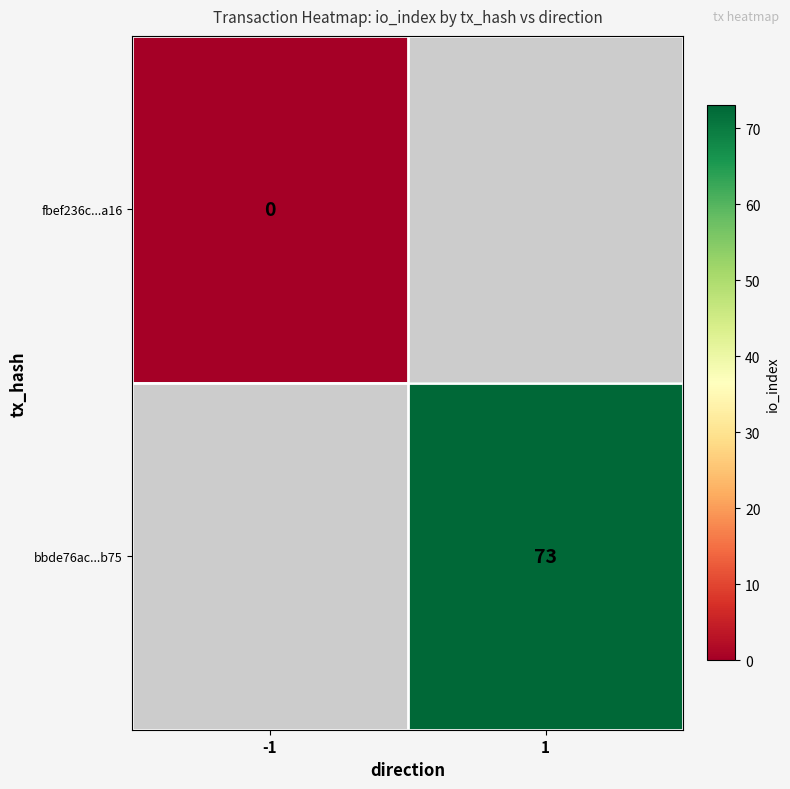

Is it true that bbde76ac...b75 equals 130 at 1?

False